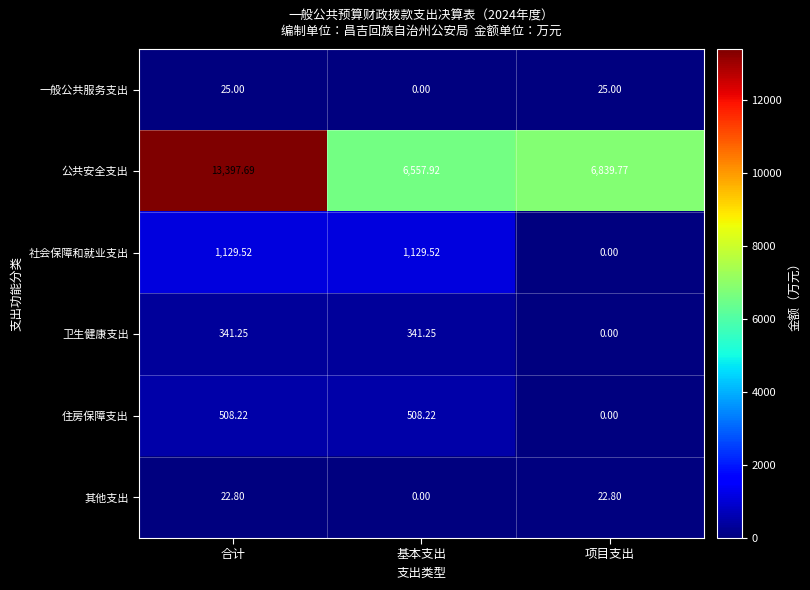

How many series are shown in this chart?

6